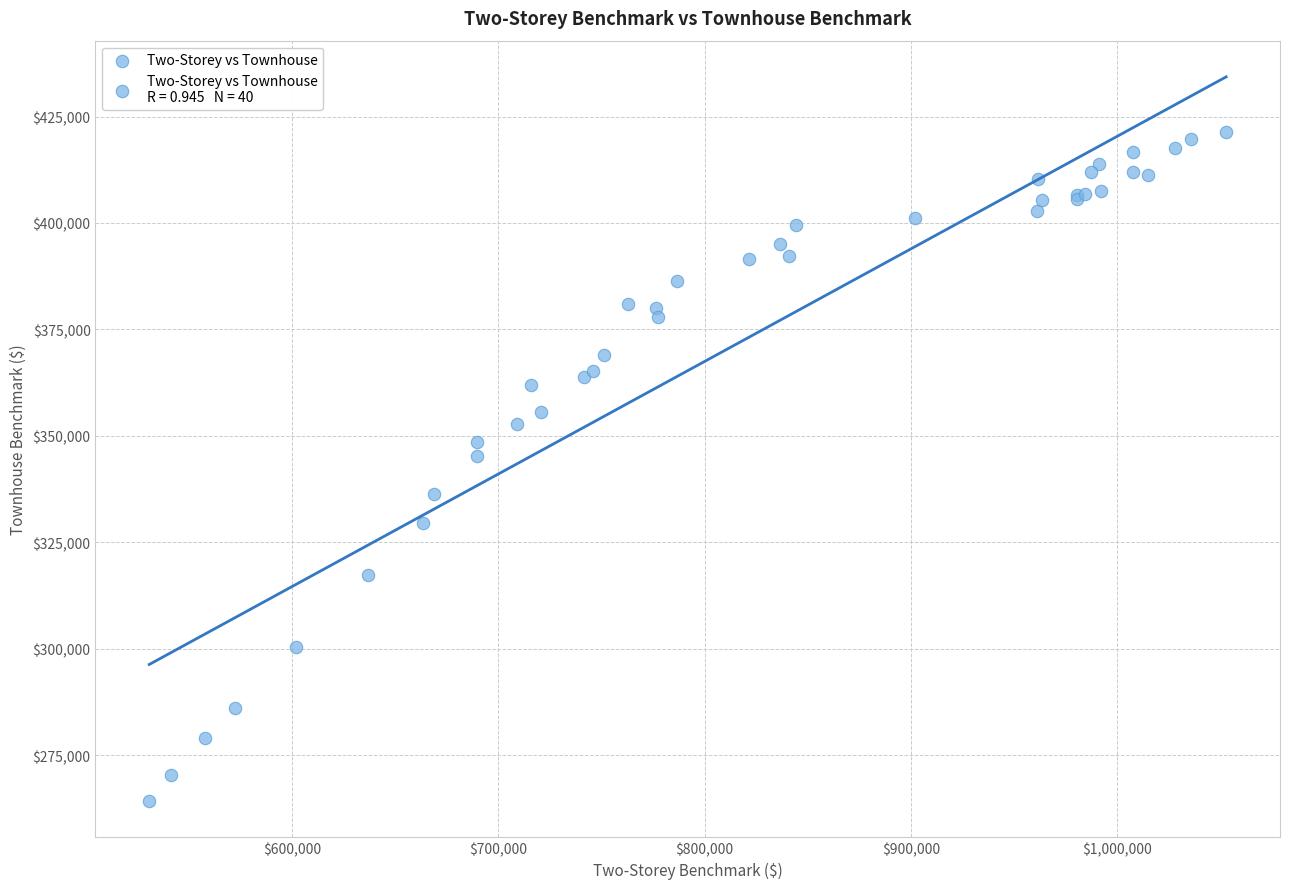

What Y value in the scatter plot is closest to 342800?

345200